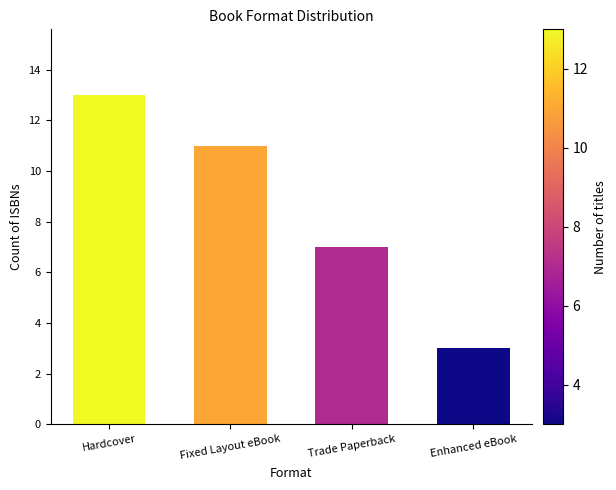

List the labels in order of value, largest first.

Hardcover, Fixed Layout eBook, Trade Paperback, Enhanced eBook